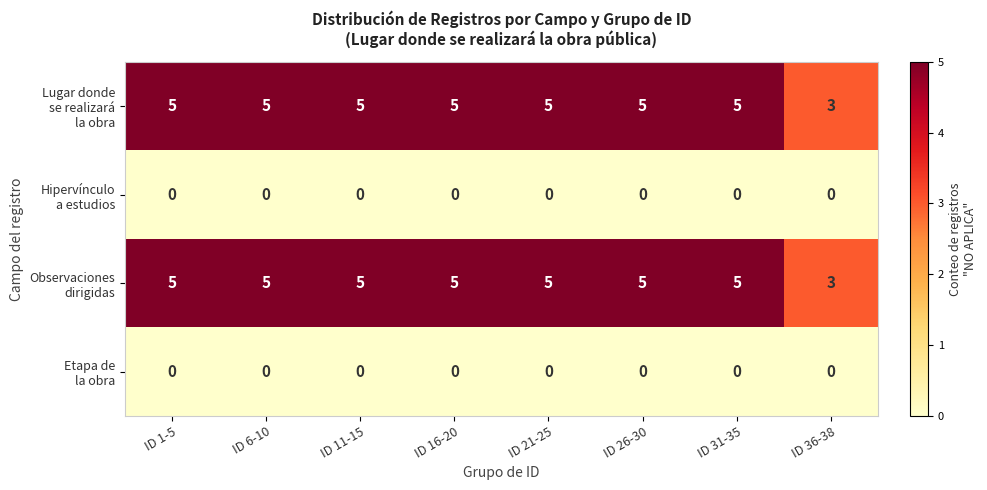

What is the difference between the highest and lowest values at ID 36-38?

3